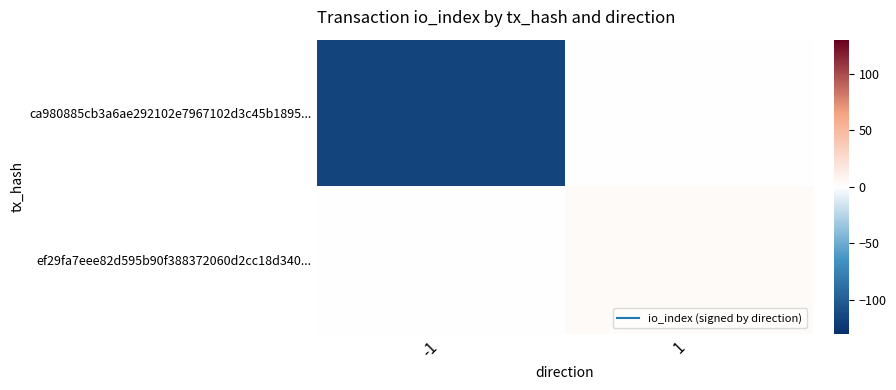

Which label corresponds to the largest value in the chart?

1